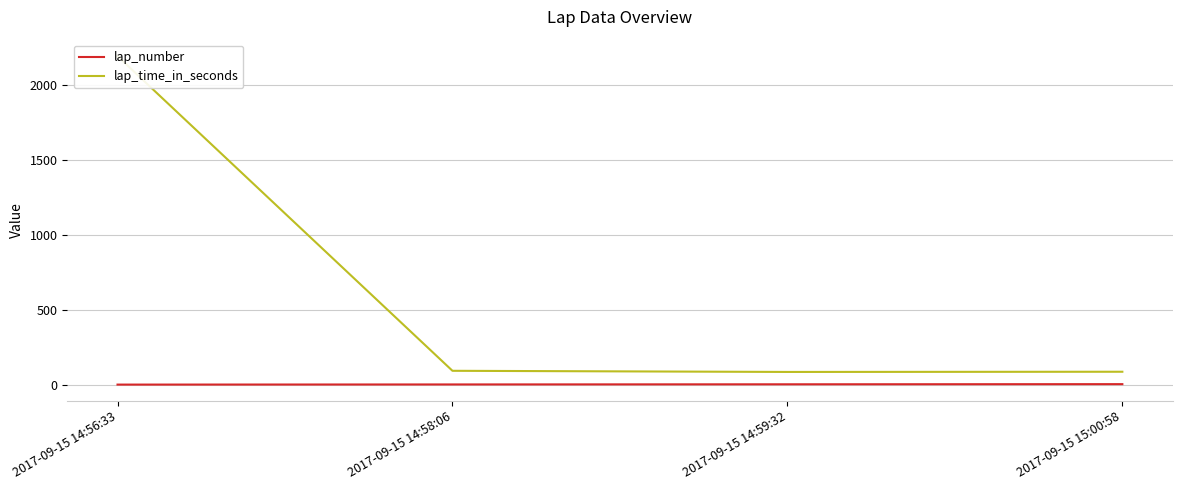

Is it true that lap_number equals 1.0 at 2017-09-15 14:56:33?

True